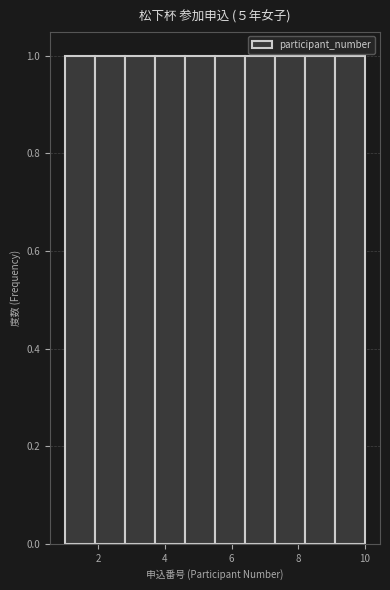

Reading left to right, list every bar in this chart as the range it spans on the x-axis followed by its height. Neither the bar edges nor the heights are printed on the chart, so give them approximately, as read against the axes.

1.0 to 1.9: 1
1.9 to 2.8: 1
2.8 to 3.7: 1
3.7 to 4.6: 1
4.6 to 5.5: 1
5.5 to 6.4: 1
6.4 to 7.3: 1
7.3 to 8.2: 1
8.2 to 9.1: 1
9.1 to 10.0: 1